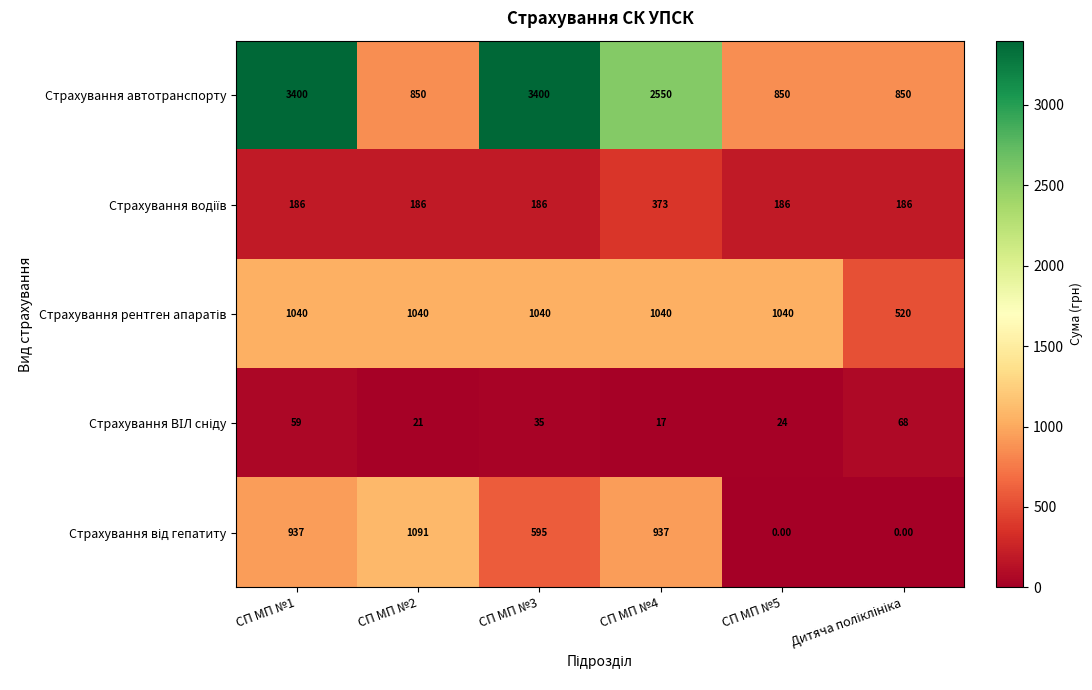

What is the difference between the second highest and minimum values in the Страхування автотранспорту series?

2550